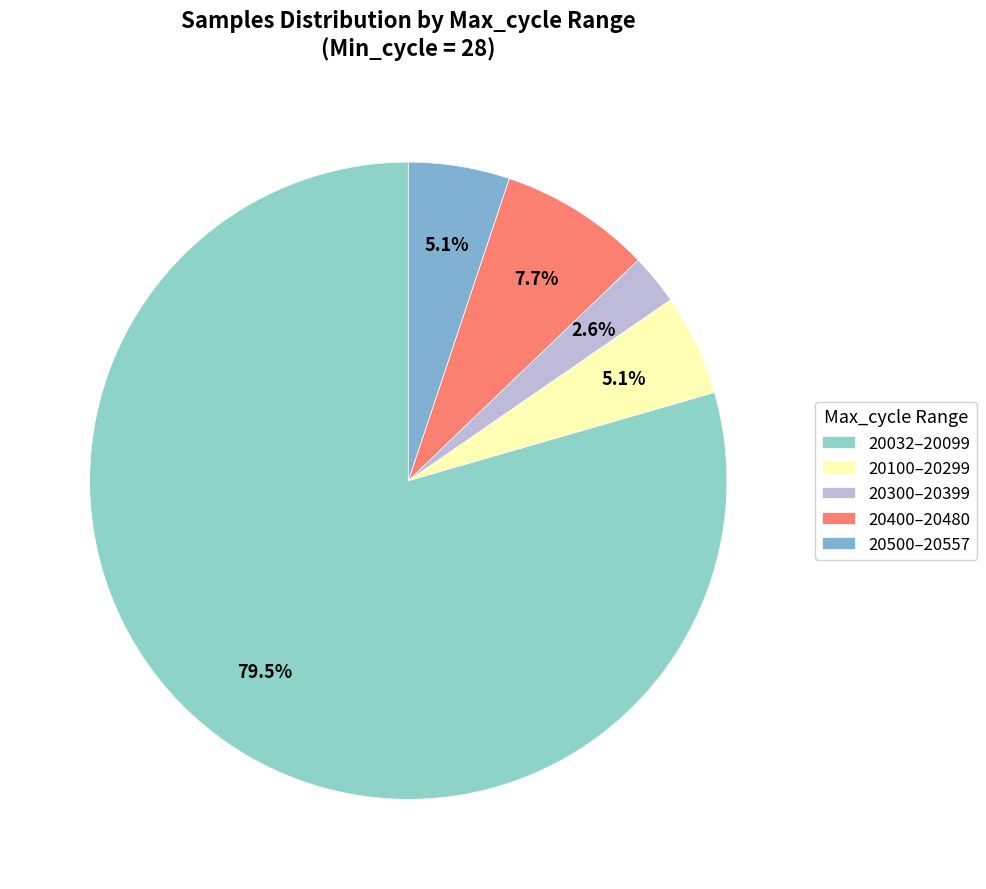

Is there any slice that represents more than half of the pie?

Yes